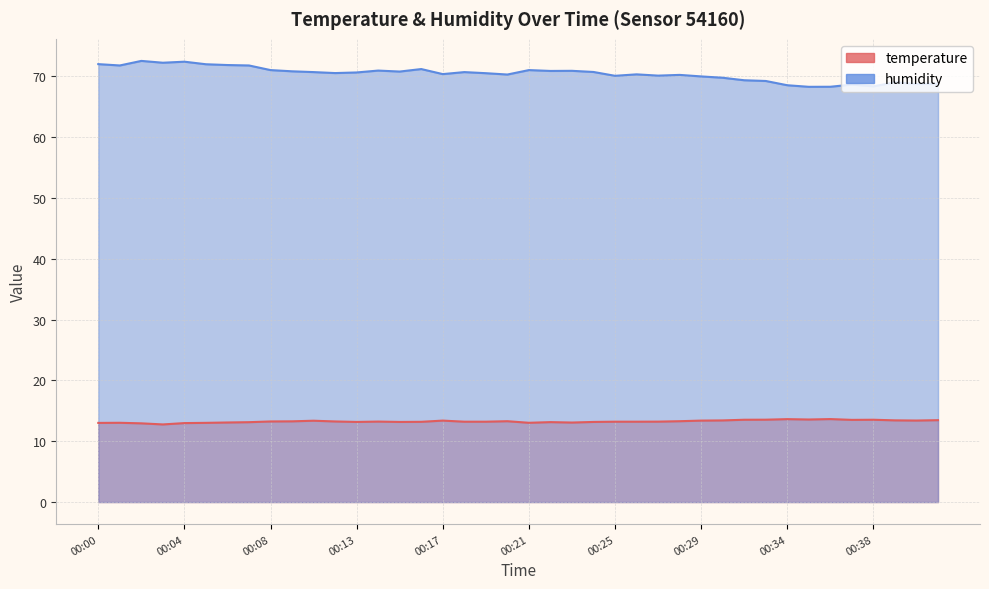

What is the average value of the temperature series?

13.3